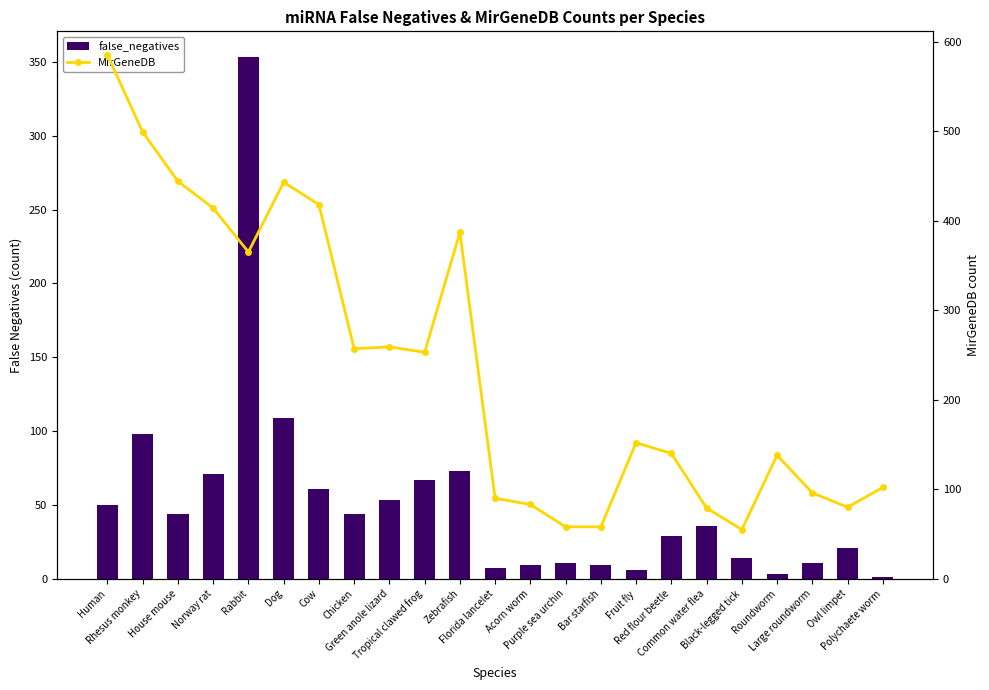

What is the label of the 18th bar from the left?

Common water flea